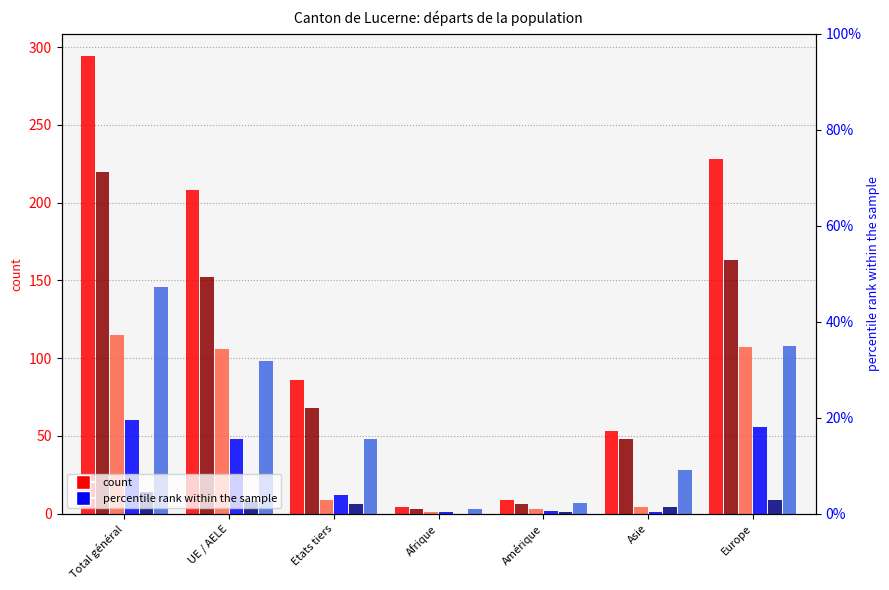

Rank the series at Amérique from lowest to highest value.

Permis courte durée (L) Total, Etablis (C) Total, Population non permanente Total, Permis de séjour (B) Total, Femmes, Total